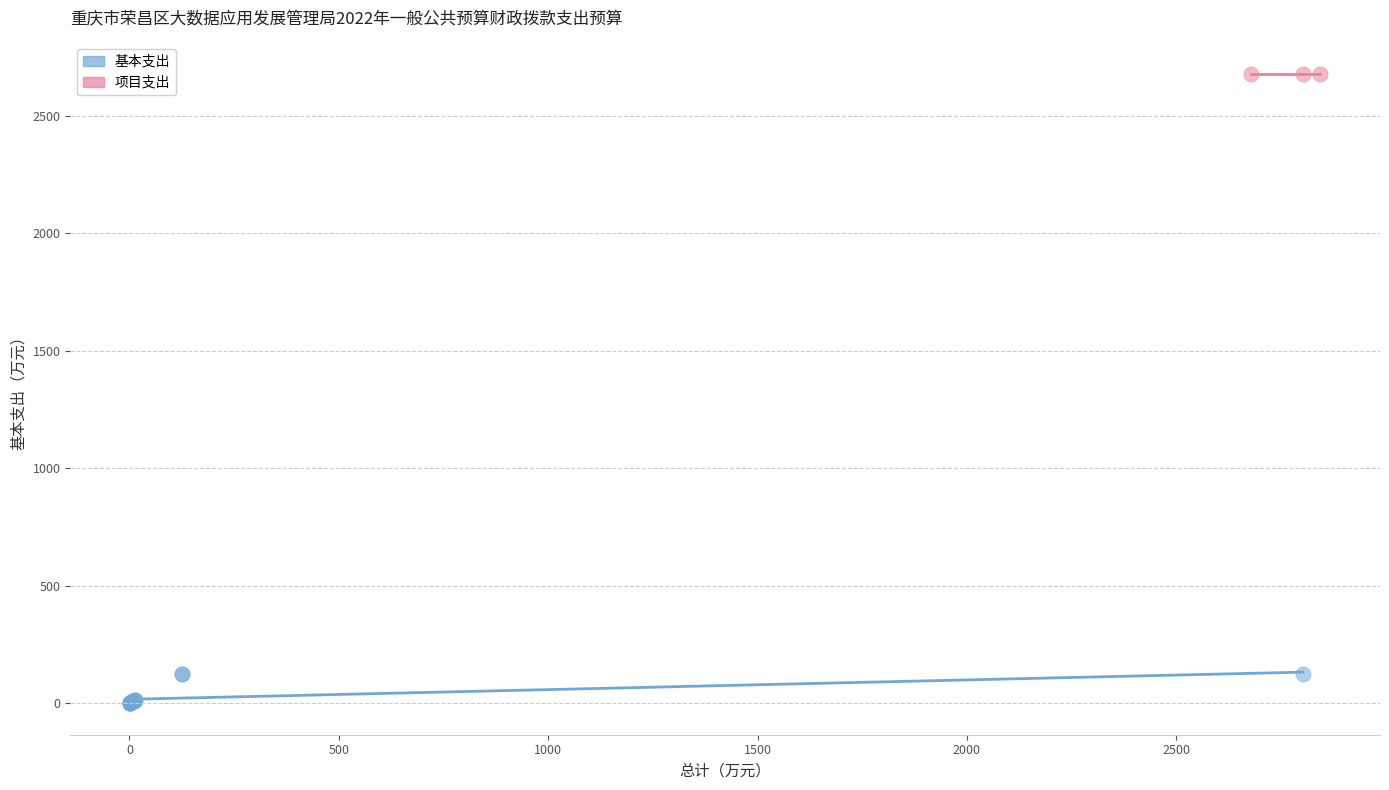

Which series reaches the minimum Y coordinate?

基本支出